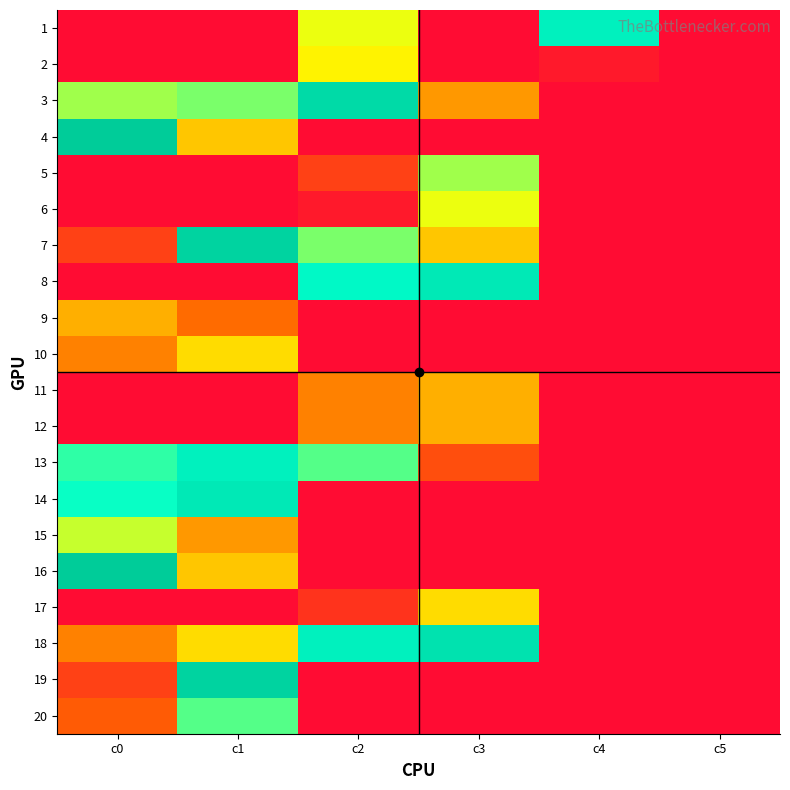

What is the spread (max minus min) of values at c4?

22